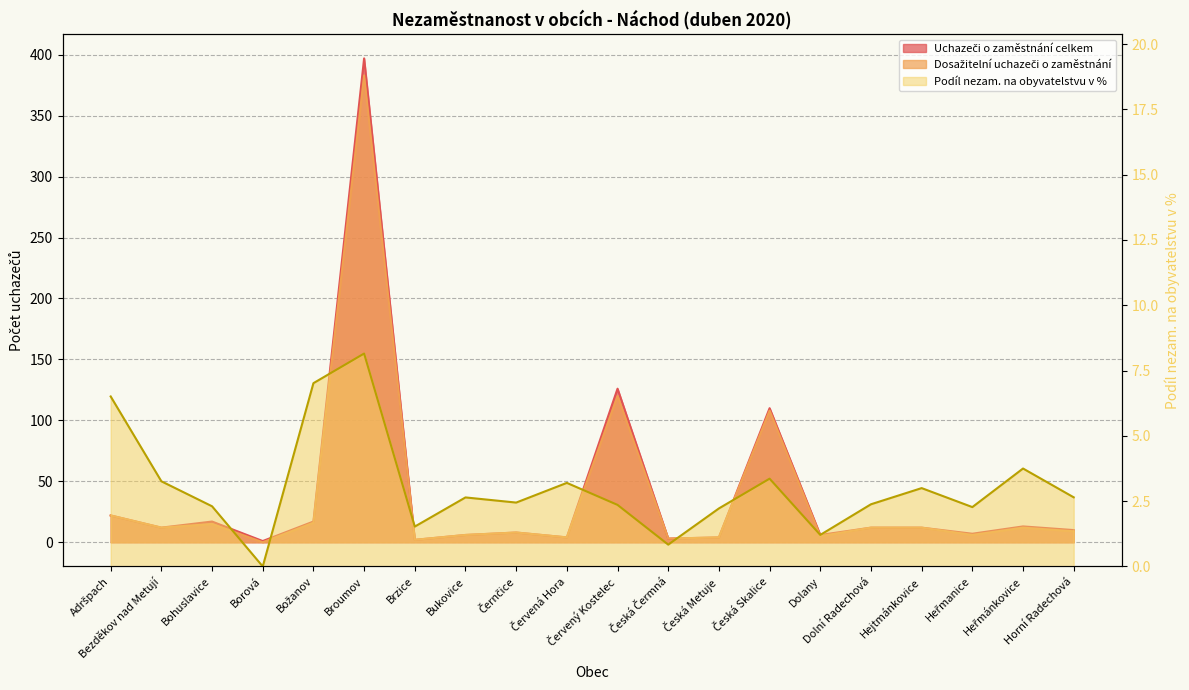

What are all the series names shown in the legend?

Uchazeči o zaměstnání celkem, Dosažitelní uchazeči o zaměstnání, Podíl nezam. na obyvatelstvu v %